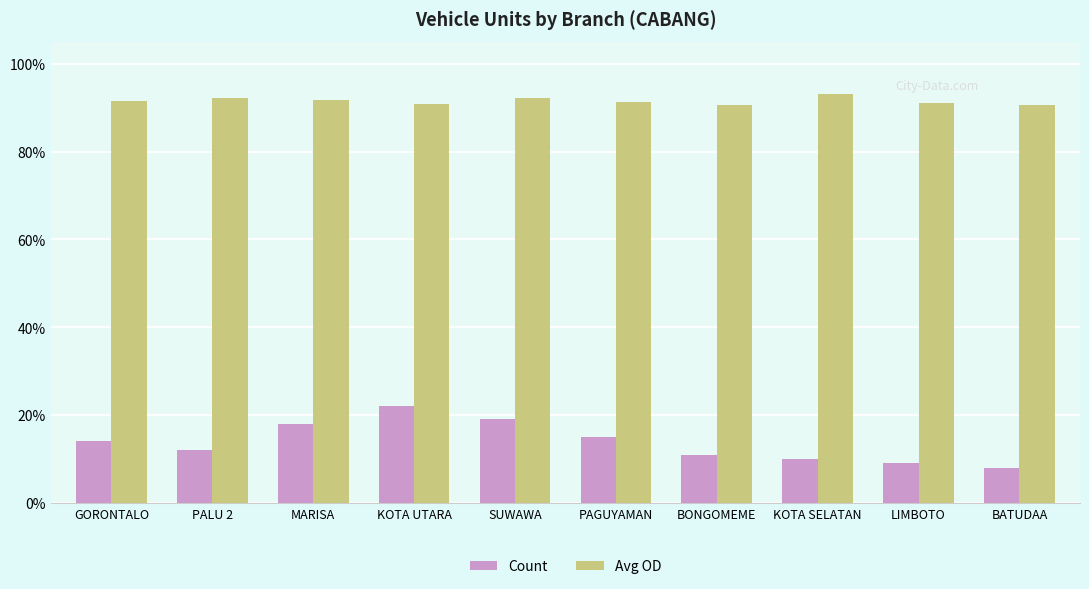

Which series has the widest spread of values?

Count